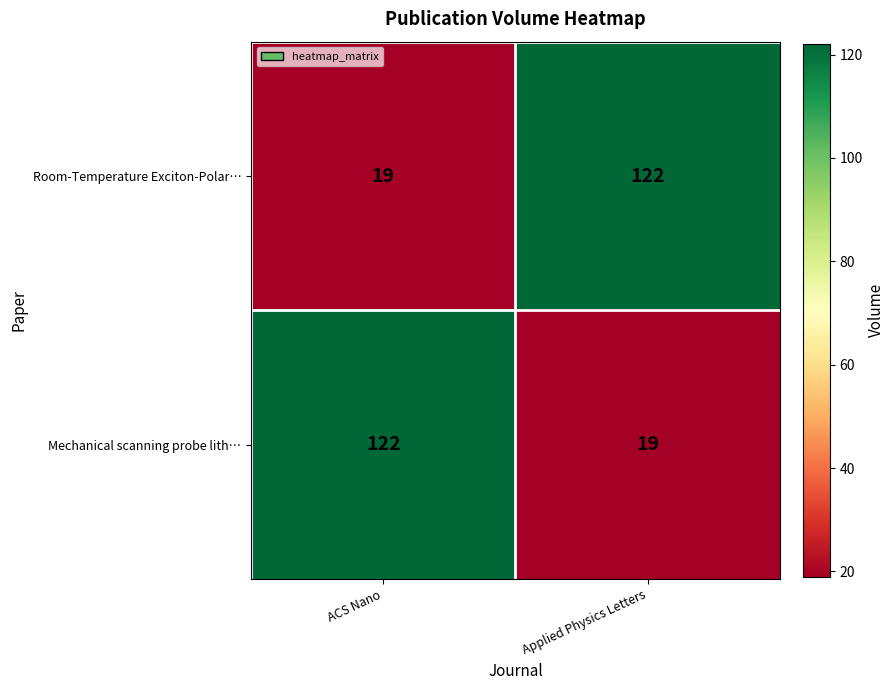

What is the smallest value displayed?

19